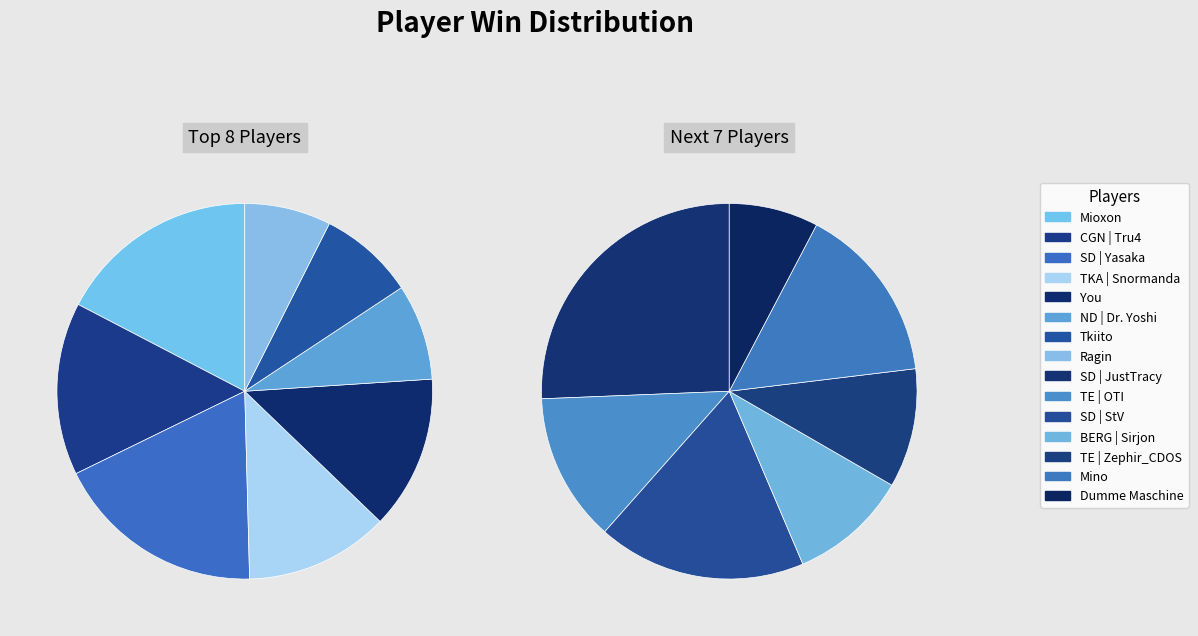

How many segments does this pie chart have?

15